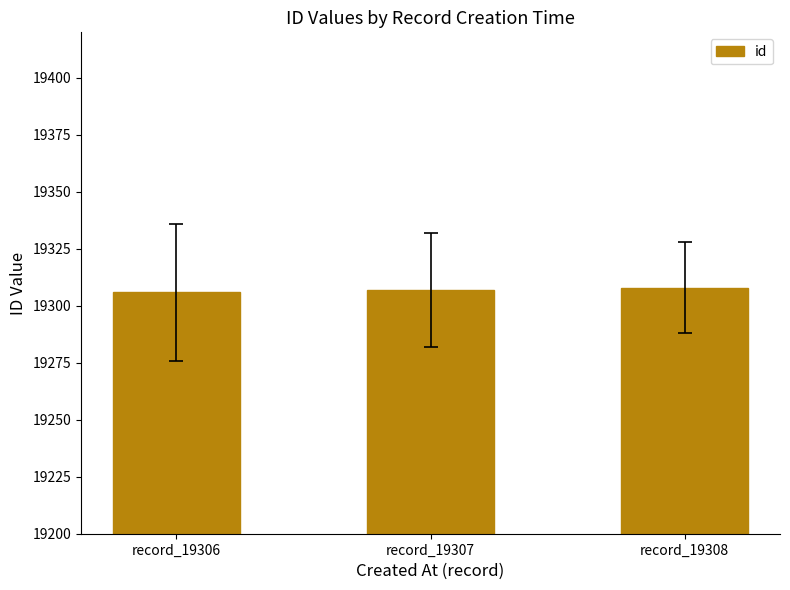

What is the smallest value displayed?

19306